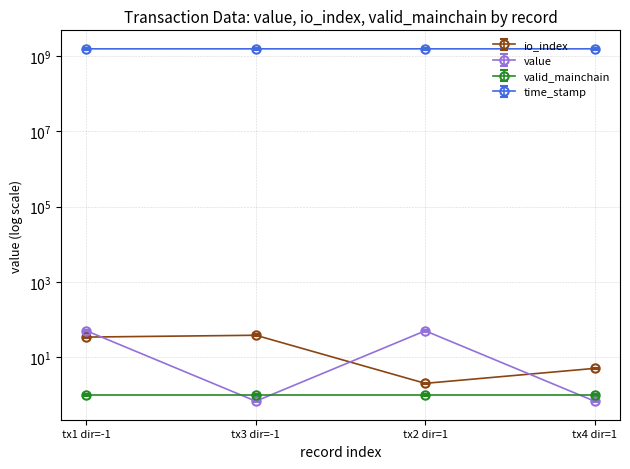

Read the io_index value at tx3 dir=-1.

38.0